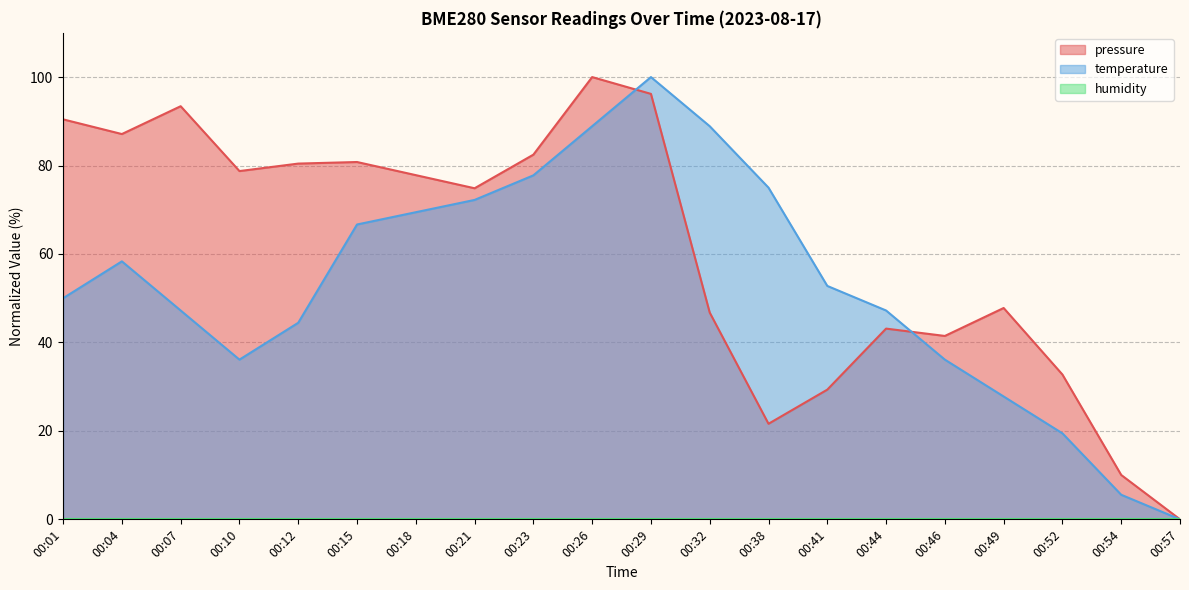

At how many categories does at least one series exceed 32?

18